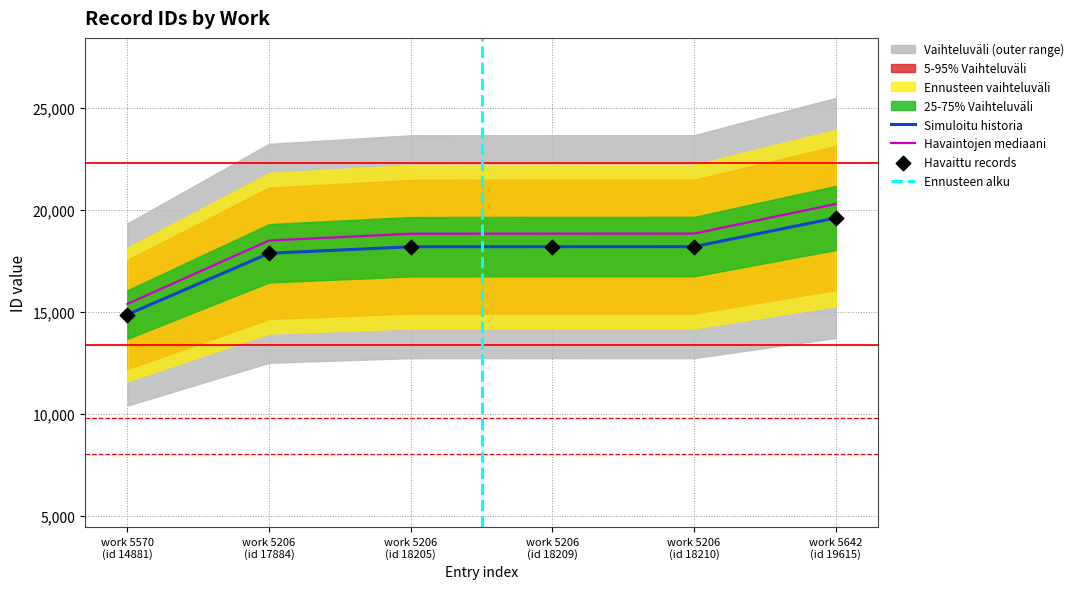

True or false: Simuloitu historia and Havaintojen mediaani cross at least once.

False